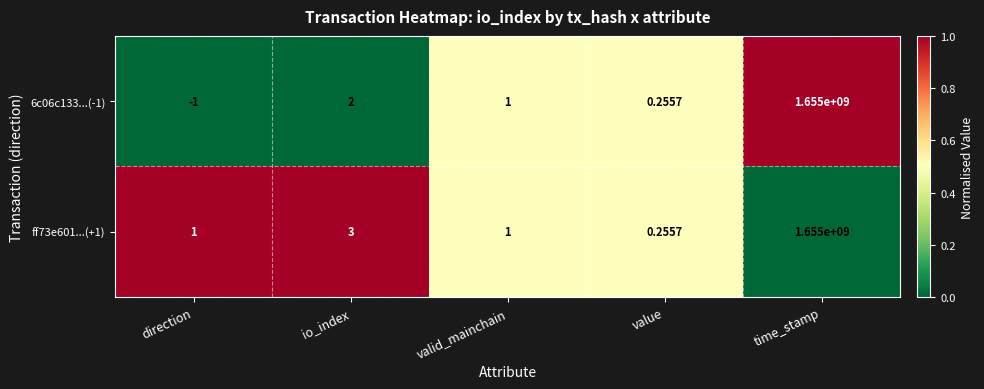

Is the value of ff73e601...(+1) at io_index greater than the value of 6c06c133...(-1) at valid_mainchain?

Yes